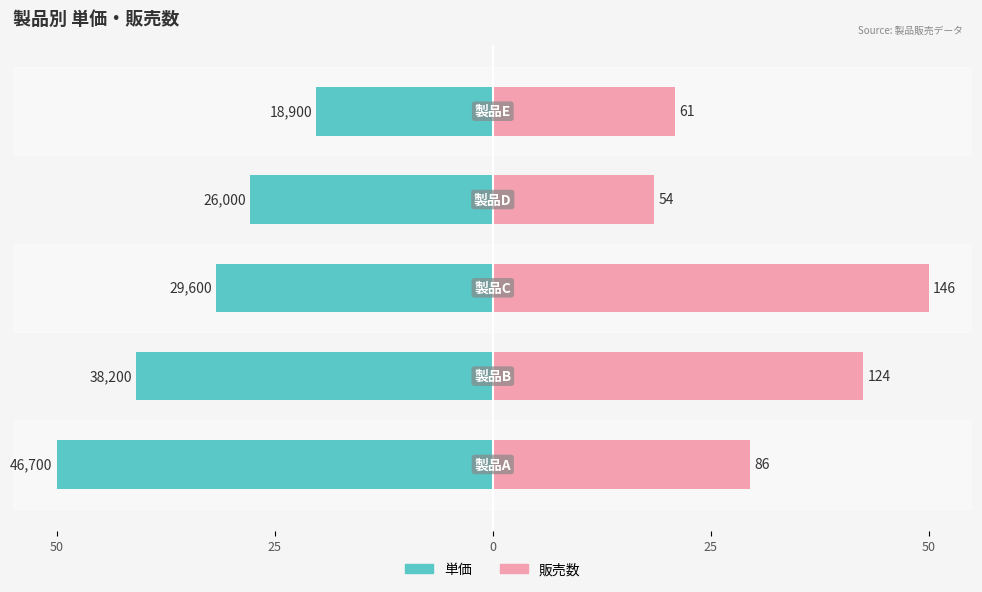

Which has a higher value, 0 or 50?

50